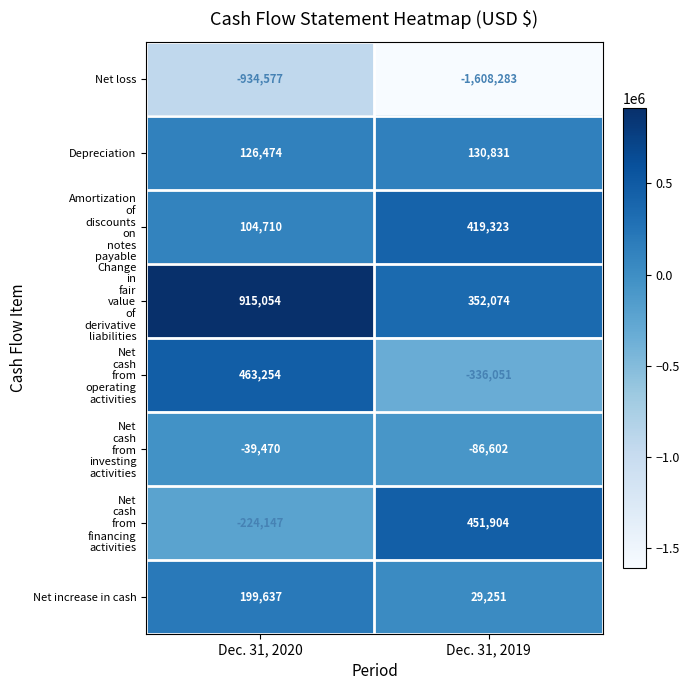

What is the sum of all Depreciation values?

257305